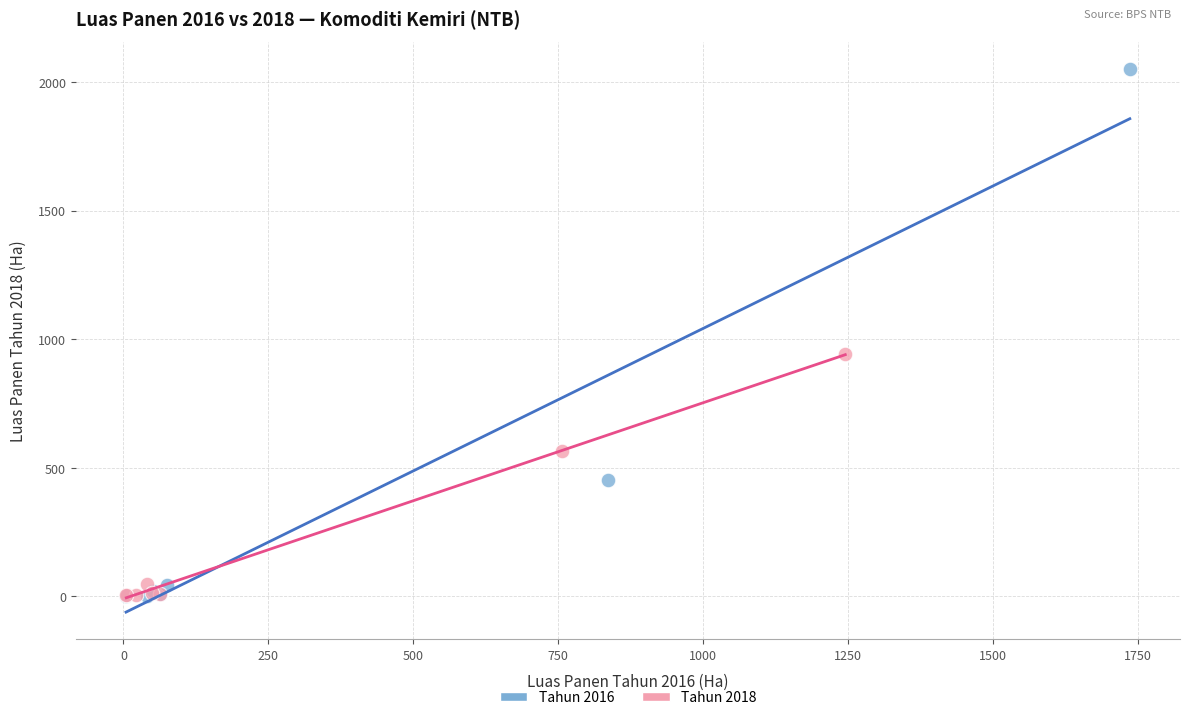

Which series has the largest Y range (max minus min)?

Tahun 2016